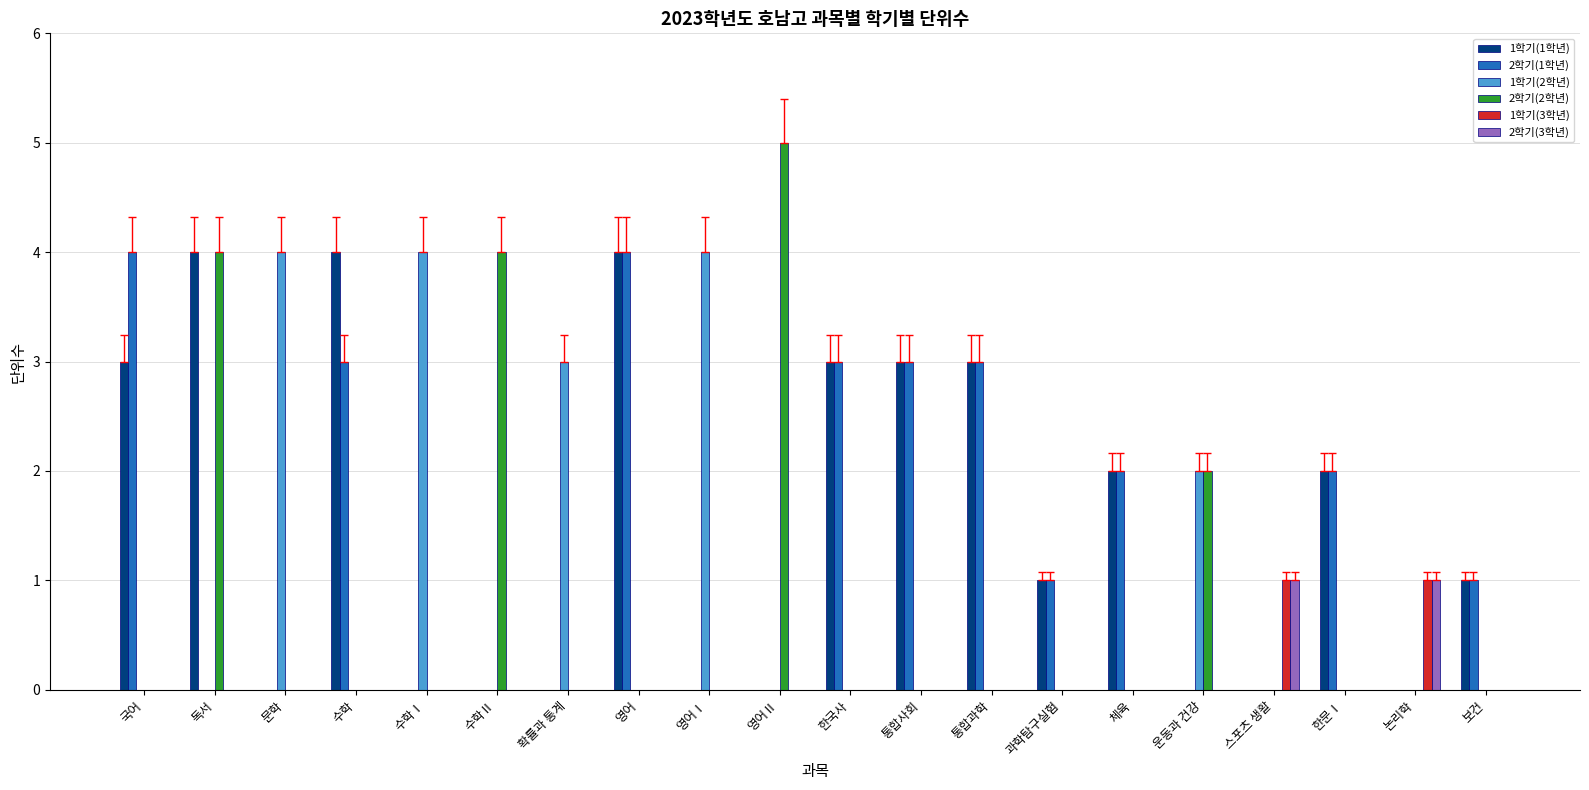

What is the total value across all series at 통합과학?

6